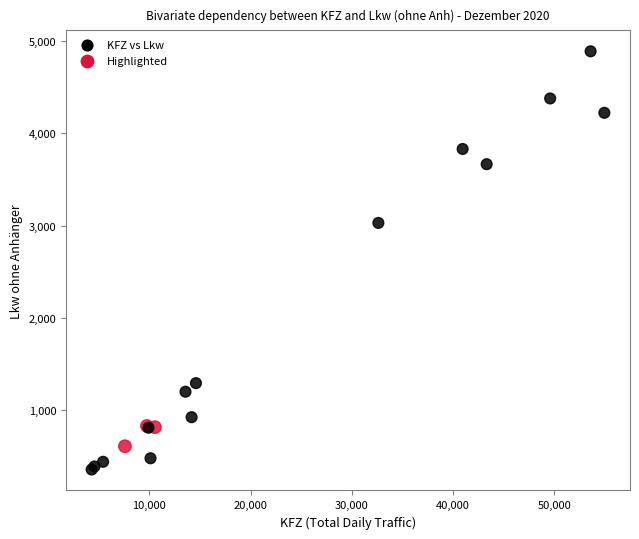

What Y value in the scatter plot is closest to 2621?

3028